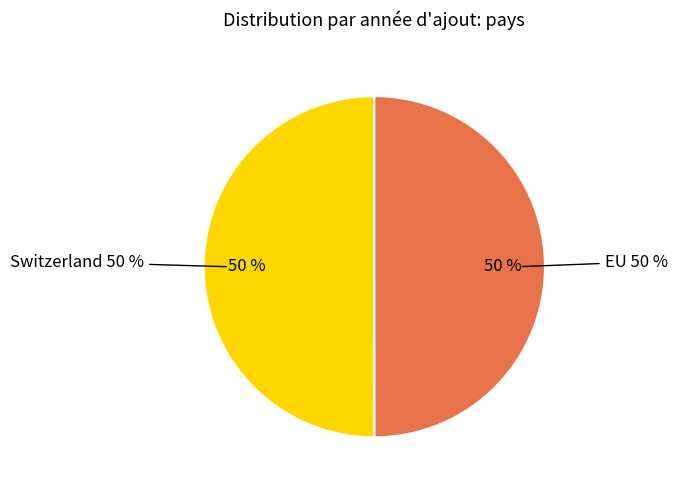

Rank the categories by value from highest to lowest.

Switzerland, EU